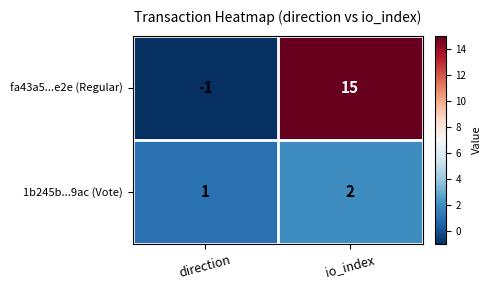

At how many categories does at least one series exceed 12?

1